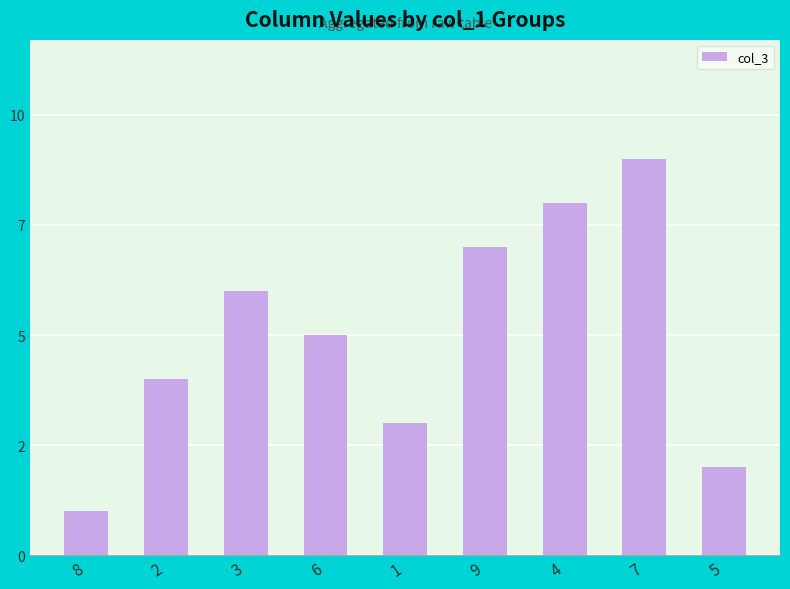

Which category has the lowest value across all series?

8